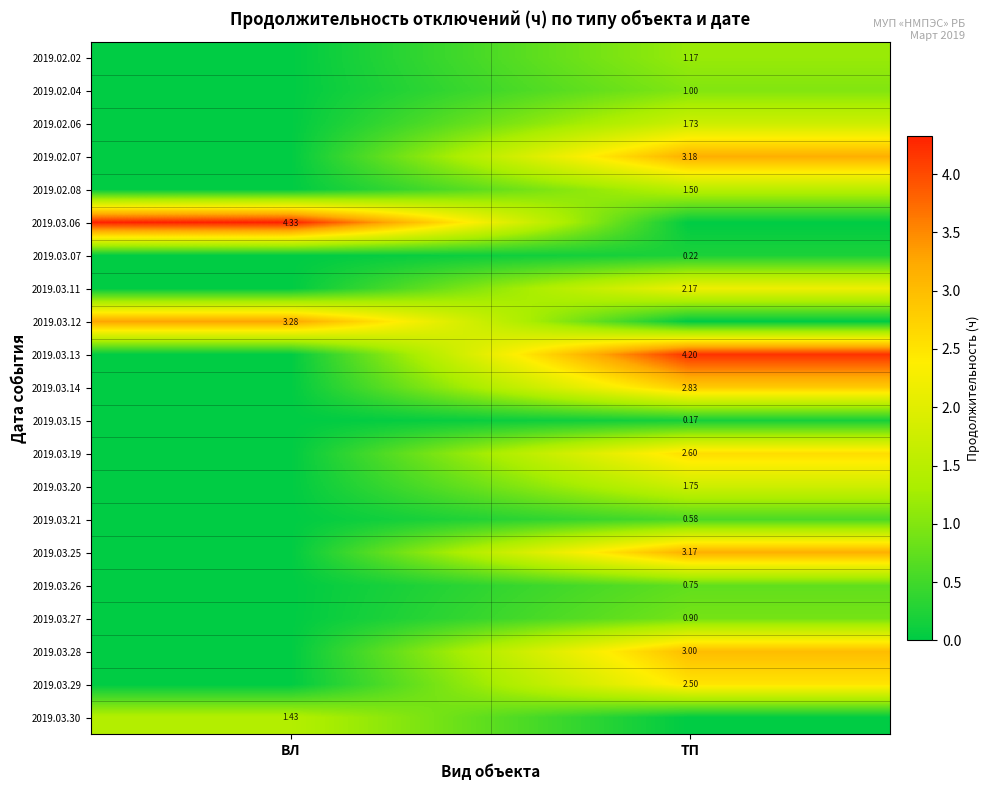

Is the value of 2019.03.11 at ВЛ greater than the value of 2019.03.20 at ВЛ?

No